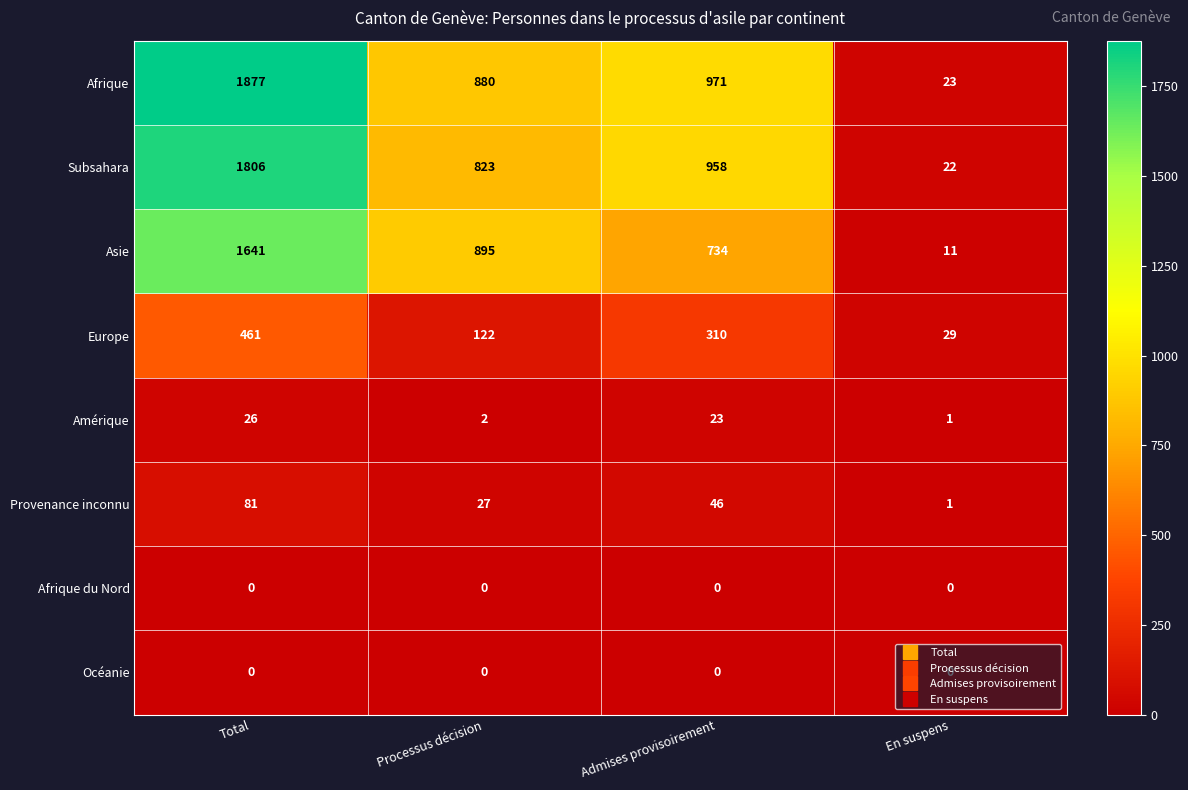

At how many categories does at least one series exceed 1611?

1